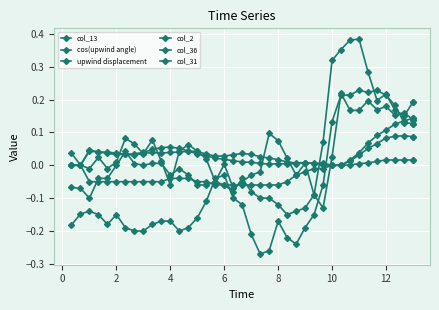

How many times do col_2 and cos(upwind angle) cross each other?

2